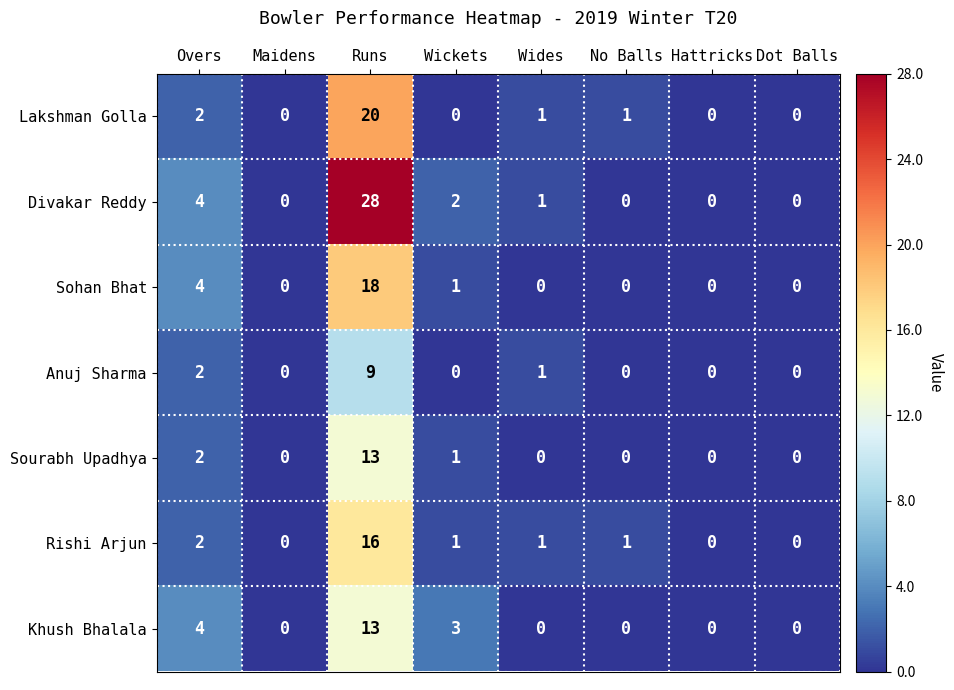

What is the average value of the Lakshman Golla series?

3